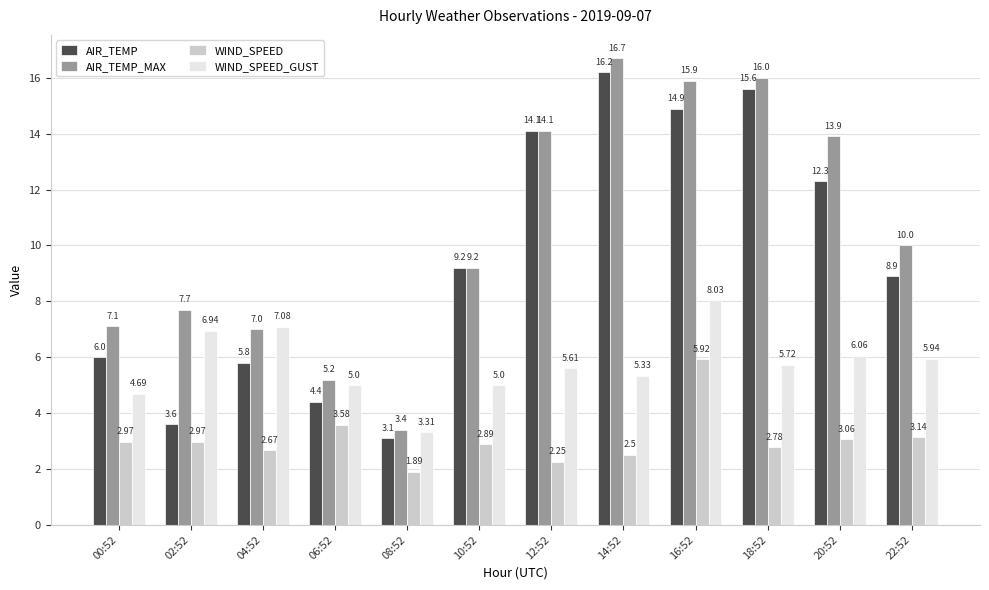

The value of AIR_TEMP at 06:52 is 4.4. True or false?

True